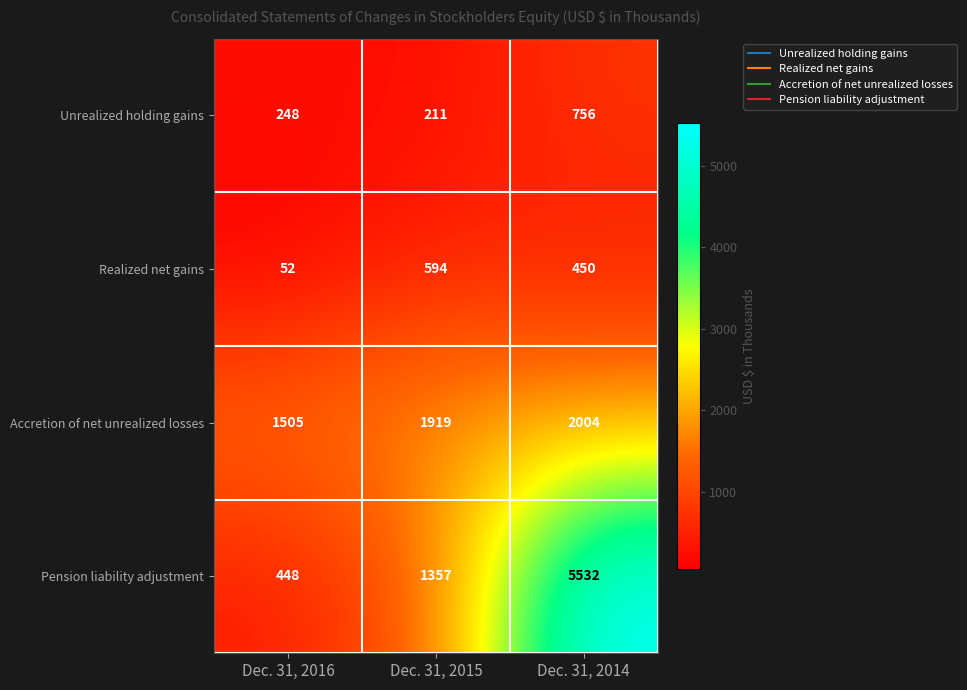

What is the minimum value shown in the chart?

52